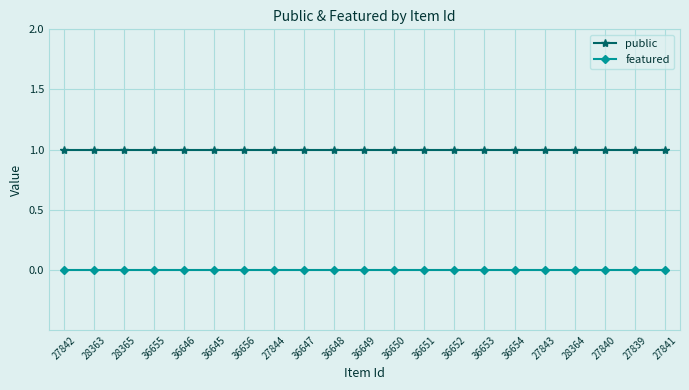

Rank the series at 27844 from lowest to highest value.

featured, public